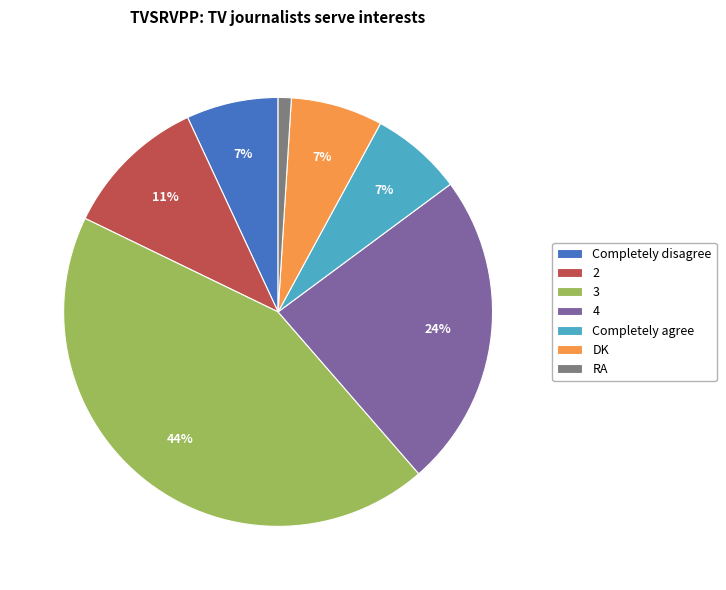

What is the smallest slice in the pie chart?

RA